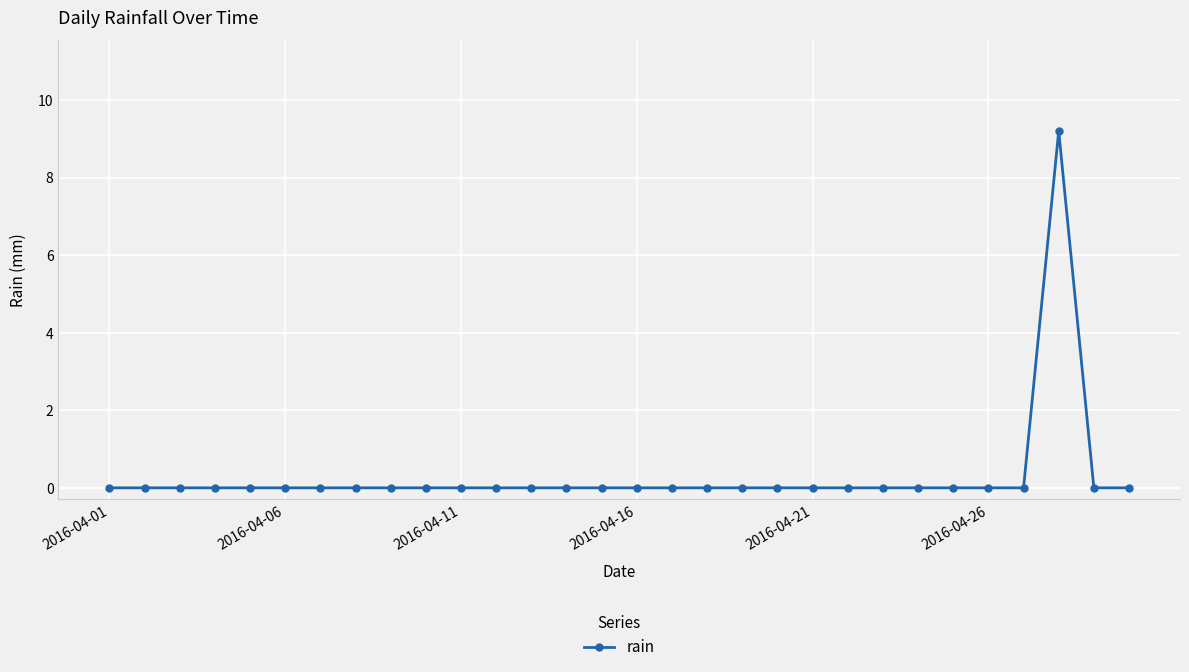

What is the maximum value shown in the chart?

9.2